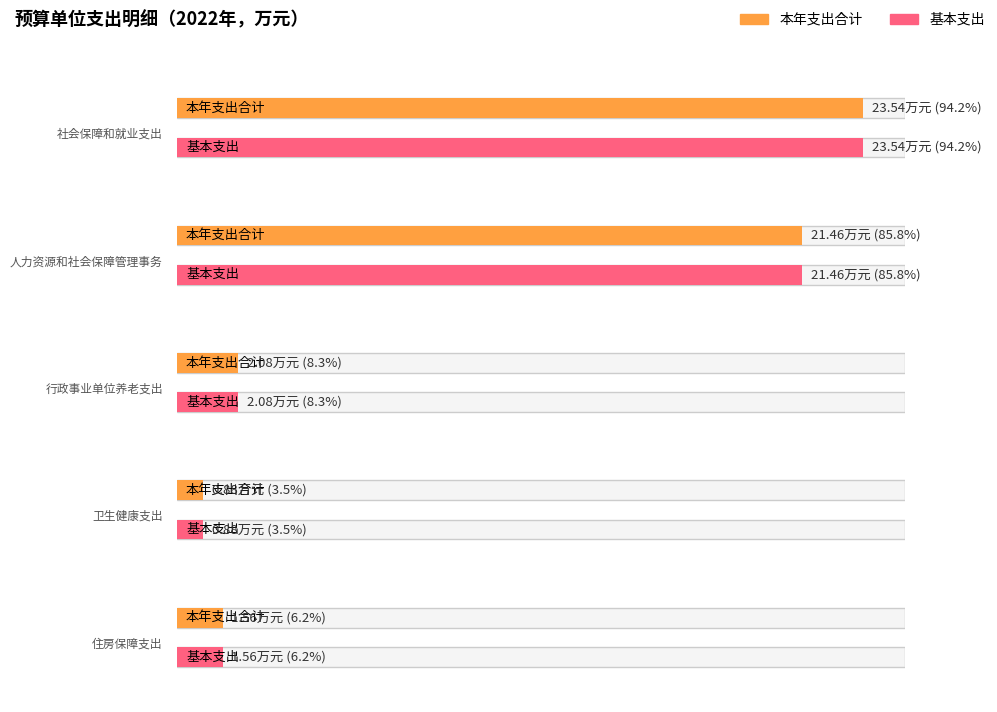

What is the sum of the 基本支出 values at 住房保障支出 and 卫生健康支出?

2.4